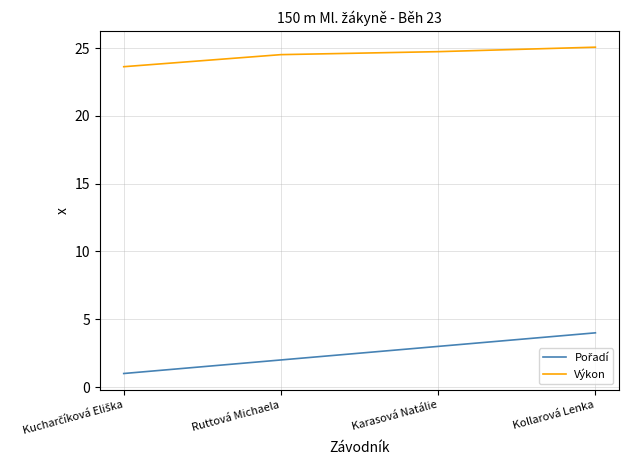

What is the difference between the maximum and minimum values in the Výkon series?

1.4